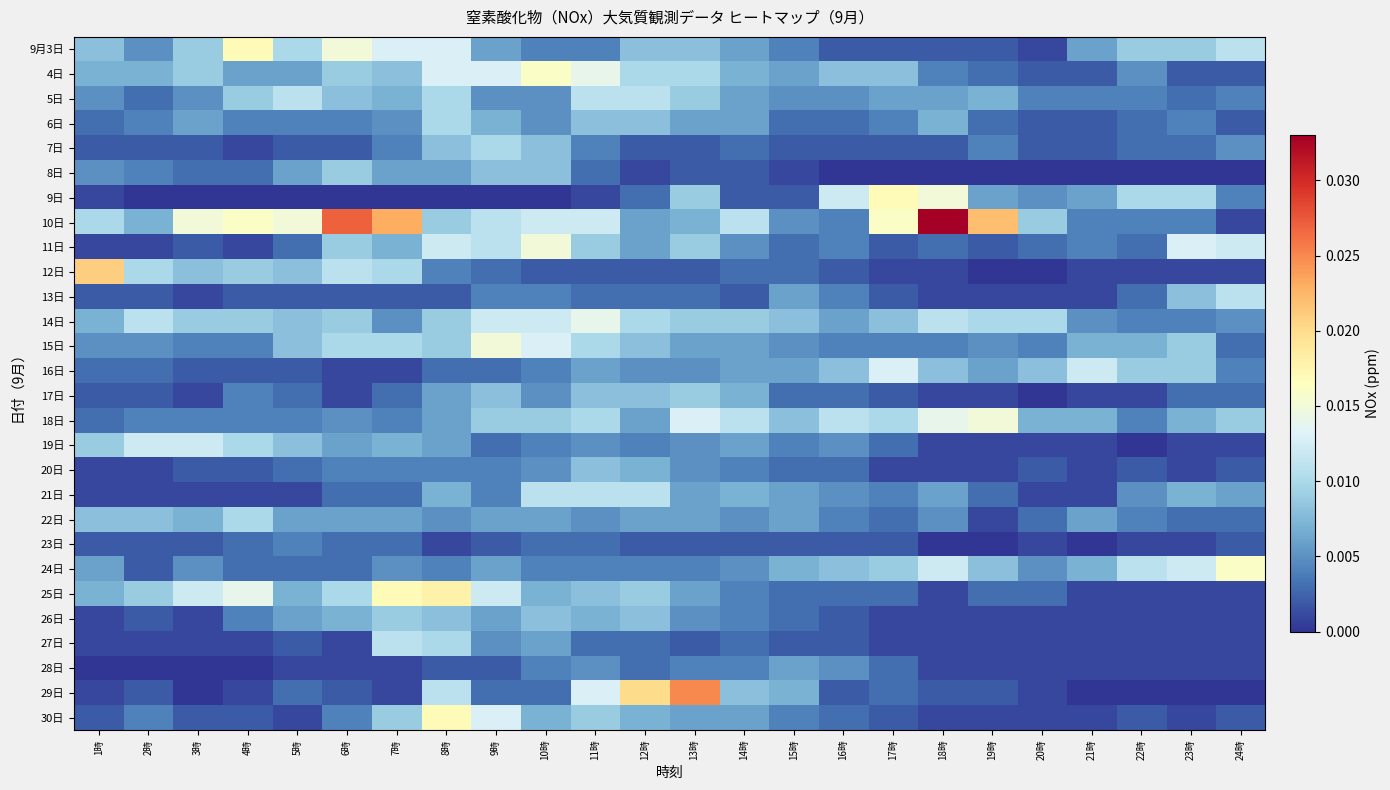

Reading right to left, list all the values displayed in this chart.

9月3日: 24時=0.0	23時=0.0	22時=0.0	21時=0.0	20時=0.0	19時=0.0	18時=0.0	17時=0.0	16時=0.0	15時=0.0	14時=0.0	13時=0.0	12時=0.0	11時=0.0	10時=0.0	9時=0.0	8時=0.0	7時=0.0	6時=0.0	5時=0.0	4時=0.0	3時=0.0	2時=0.0	1時=0.0
4日: 24時=0.0	23時=0.0	22時=0.0	21時=0.0	20時=0.0	19時=0.0	18時=0.0	17時=0.0	16時=0.0	15時=0.0	14時=0.0	13時=0.0	12時=0.0	11時=0.0	10時=0.0	9時=0.0	8時=0.0	7時=0.0	6時=0.0	5時=0.0	4時=0.0	3時=0.0	2時=0.0	1時=0.0
5日: 24時=0.0	23時=0.0	22時=0.0	21時=0.0	20時=0.0	19時=0.0	18時=0.0	17時=0.0	16時=0.0	15時=0.0	14時=0.0	13時=0.0	12時=0.0	11時=0.0	10時=0.0	9時=0.0	8時=0.0	7時=0.0	6時=0.0	5時=0.0	4時=0.0	3時=0.0	2時=0.0	1時=0.0
6日: 24時=0.0	23時=0.0	22時=0.0	21時=0.0	20時=0.0	19時=0.0	18時=0.0	17時=0.0	16時=0.0	15時=0.0	14時=0.0	13時=0.0	12時=0.0	11時=0.0	10時=0.0	9時=0.0	8時=0.0	7時=0.0	6時=0.0	5時=0.0	4時=0.0	3時=0.0	2時=0.0	1時=0.0
7日: 24時=0.0	23時=0.0	22時=0.0	21時=0.0	20時=0.0	19時=0.0	18時=0.0	17時=0.0	16時=0.0	15時=0.0	14時=0.0	13時=0.0	12時=0.0	11時=0.0	10時=0.0	9時=0.0	8時=0.0	7時=0.0	6時=0.0	5時=0.0	4時=0.0	3時=0.0	2時=0.0	1時=0.0
8日: 24時=0.0	23時=0.0	22時=0.0	21時=0.0	20時=0.0	19時=0.0	18時=0.0	17時=0.0	16時=0.0	15時=0.0	14時=0.0	13時=0.0	12時=0.0	11時=0.0	10時=0.0	9時=0.0	8時=0.0	7時=0.0	6時=0.0	5時=0.0	4時=0.0	3時=0.0	2時=0.0	1時=0.0
9日: 24時=0.0	23時=0.0	22時=0.0	21時=0.0	20時=0.0	19時=0.0	18時=0.0	17時=0.0	16時=0.0	15時=0.0	14時=0.0	13時=0.0	12時=0.0	11時=0.0	10時=0.0	9時=0.0	8時=0.0	7時=0.0	6時=0.0	5時=0.0	4時=0.0	3時=0.0	2時=0.0	1時=0.0
10日: 24時=0.0	23時=0.0	22時=0.0	21時=0.0	20時=0.0	19時=0.0	18時=0.0	17時=0.0	16時=0.0	15時=0.0	14時=0.0	13時=0.0	12時=0.0	11時=0.0	10時=0.0	9時=0.0	8時=0.0	7時=0.0	6時=0.0	5時=0.0	4時=0.0	3時=0.0	2時=0.0	1時=0.0
11日: 24時=0.0	23時=0.0	22時=0.0	21時=0.0	20時=0.0	19時=0.0	18時=0.0	17時=0.0	16時=0.0	15時=0.0	14時=0.0	13時=0.0	12時=0.0	11時=0.0	10時=0.0	9時=0.0	8時=0.0	7時=0.0	6時=0.0	5時=0.0	4時=0.0	3時=0.0	2時=0.0	1時=0.0
12日: 24時=0.0	23時=0.0	22時=0.0	21時=0.0	20時=0.0	19時=0.0	18時=0.0	17時=0.0	16時=0.0	15時=0.0	14時=0.0	13時=0.0	12時=0.0	11時=0.0	10時=0.0	9時=0.0	8時=0.0	7時=0.0	6時=0.0	5時=0.0	4時=0.0	3時=0.0	2時=0.0	1時=0.0
13日: 24時=0.0	23時=0.0	22時=0.0	21時=0.0	20時=0.0	19時=0.0	18時=0.0	17時=0.0	16時=0.0	15時=0.0	14時=0.0	13時=0.0	12時=0.0	11時=0.0	10時=0.0	9時=0.0	8時=0.0	7時=0.0	6時=0.0	5時=0.0	4時=0.0	3時=0.0	2時=0.0	1時=0.0
14日: 24時=0.0	23時=0.0	22時=0.0	21時=0.0	20時=0.0	19時=0.0	18時=0.0	17時=0.0	16時=0.0	15時=0.0	14時=0.0	13時=0.0	12時=0.0	11時=0.0	10時=0.0	9時=0.0	8時=0.0	7時=0.0	6時=0.0	5時=0.0	4時=0.0	3時=0.0	2時=0.0	1時=0.0
15日: 24時=0.0	23時=0.0	22時=0.0	21時=0.0	20時=0.0	19時=0.0	18時=0.0	17時=0.0	16時=0.0	15時=0.0	14時=0.0	13時=0.0	12時=0.0	11時=0.0	10時=0.0	9時=0.0	8時=0.0	7時=0.0	6時=0.0	5時=0.0	4時=0.0	3時=0.0	2時=0.0	1時=0.0
16日: 24時=0.0	23時=0.0	22時=0.0	21時=0.0	20時=0.0	19時=0.0	18時=0.0	17時=0.0	16時=0.0	15時=0.0	14時=0.0	13時=0.0	12時=0.0	11時=0.0	10時=0.0	9時=0.0	8時=0.0	7時=0.0	6時=0.0	5時=0.0	4時=0.0	3時=0.0	2時=0.0	1時=0.0
17日: 24時=0.0	23時=0.0	22時=0.0	21時=0.0	20時=0.0	19時=0.0	18時=0.0	17時=0.0	16時=0.0	15時=0.0	14時=0.0	13時=0.0	12時=0.0	11時=0.0	10時=0.0	9時=0.0	8時=0.0	7時=0.0	6時=0.0	5時=0.0	4時=0.0	3時=0.0	2時=0.0	1時=0.0
18日: 24時=0.0	23時=0.0	22時=0.0	21時=0.0	20時=0.0	19時=0.0	18時=0.0	17時=0.0	16時=0.0	15時=0.0	14時=0.0	13時=0.0	12時=0.0	11時=0.0	10時=0.0	9時=0.0	8時=0.0	7時=0.0	6時=0.0	5時=0.0	4時=0.0	3時=0.0	2時=0.0	1時=0.0
19日: 24時=0.0	23時=0.0	22時=0.0	21時=0.0	20時=0.0	19時=0.0	18時=0.0	17時=0.0	16時=0.0	15時=0.0	14時=0.0	13時=0.0	12時=0.0	11時=0.0	10時=0.0	9時=0.0	8時=0.0	7時=0.0	6時=0.0	5時=0.0	4時=0.0	3時=0.0	2時=0.0	1時=0.0
20日: 24時=0.0	23時=0.0	22時=0.0	21時=0.0	20時=0.0	19時=0.0	18時=0.0	17時=0.0	16時=0.0	15時=0.0	14時=0.0	13時=0.0	12時=0.0	11時=0.0	10時=0.0	9時=0.0	8時=0.0	7時=0.0	6時=0.0	5時=0.0	4時=0.0	3時=0.0	2時=0.0	1時=0.0
21日: 24時=0.0	23時=0.0	22時=0.0	21時=0.0	20時=0.0	19時=0.0	18時=0.0	17時=0.0	16時=0.0	15時=0.0	14時=0.0	13時=0.0	12時=0.0	11時=0.0	10時=0.0	9時=0.0	8時=0.0	7時=0.0	6時=0.0	5時=0.0	4時=0.0	3時=0.0	2時=0.0	1時=0.0
22日: 24時=0.0	23時=0.0	22時=0.0	21時=0.0	20時=0.0	19時=0.0	18時=0.0	17時=0.0	16時=0.0	15時=0.0	14時=0.0	13時=0.0	12時=0.0	11時=0.0	10時=0.0	9時=0.0	8時=0.0	7時=0.0	6時=0.0	5時=0.0	4時=0.0	3時=0.0	2時=0.0	1時=0.0
23日: 24時=0.0	23時=0.0	22時=0.0	21時=0.0	20時=0.0	19時=0.0	18時=0.0	17時=0.0	16時=0.0	15時=0.0	14時=0.0	13時=0.0	12時=0.0	11時=0.0	10時=0.0	9時=0.0	8時=0.0	7時=0.0	6時=0.0	5時=0.0	4時=0.0	3時=0.0	2時=0.0	1時=0.0
24日: 24時=0.0	23時=0.0	22時=0.0	21時=0.0	20時=0.0	19時=0.0	18時=0.0	17時=0.0	16時=0.0	15時=0.0	14時=0.0	13時=0.0	12時=0.0	11時=0.0	10時=0.0	9時=0.0	8時=0.0	7時=0.0	6時=0.0	5時=0.0	4時=0.0	3時=0.0	2時=0.0	1時=0.0
25日: 24時=0.0	23時=0.0	22時=0.0	21時=0.0	20時=0.0	19時=0.0	18時=0.0	17時=0.0	16時=0.0	15時=0.0	14時=0.0	13時=0.0	12時=0.0	11時=0.0	10時=0.0	9時=0.0	8時=0.0	7時=0.0	6時=0.0	5時=0.0	4時=0.0	3時=0.0	2時=0.0	1時=0.0
26日: 24時=0.0	23時=0.0	22時=0.0	21時=0.0	20時=0.0	19時=0.0	18時=0.0	17時=0.0	16時=0.0	15時=0.0	14時=0.0	13時=0.0	12時=0.0	11時=0.0	10時=0.0	9時=0.0	8時=0.0	7時=0.0	6時=0.0	5時=0.0	4時=0.0	3時=0.0	2時=0.0	1時=0.0
27日: 24時=0.0	23時=0.0	22時=0.0	21時=0.0	20時=0.0	19時=0.0	18時=0.0	17時=0.0	16時=0.0	15時=0.0	14時=0.0	13時=0.0	12時=0.0	11時=0.0	10時=0.0	9時=0.0	8時=0.0	7時=0.0	6時=0.0	5時=0.0	4時=0.0	3時=0.0	2時=0.0	1時=0.0
28日: 24時=0.0	23時=0.0	22時=0.0	21時=0.0	20時=0.0	19時=0.0	18時=0.0	17時=0.0	16時=0.0	15時=0.0	14時=0.0	13時=0.0	12時=0.0	11時=0.0	10時=0.0	9時=0.0	8時=0.0	7時=0.0	6時=0.0	5時=0.0	4時=0.0	3時=0.0	2時=0.0	1時=0.0
29日: 24時=0.0	23時=0.0	22時=0.0	21時=0.0	20時=0.0	19時=0.0	18時=0.0	17時=0.0	16時=0.0	15時=0.0	14時=0.0	13時=0.0	12時=0.0	11時=0.0	10時=0.0	9時=0.0	8時=0.0	7時=0.0	6時=0.0	5時=0.0	4時=0.0	3時=0.0	2時=0.0	1時=0.0
30日: 24時=0.0	23時=0.0	22時=0.0	21時=0.0	20時=0.0	19時=0.0	18時=0.0	17時=0.0	16時=0.0	15時=0.0	14時=0.0	13時=0.0	12時=0.0	11時=0.0	10時=0.0	9時=0.0	8時=0.0	7時=0.0	6時=0.0	5時=0.0	4時=0.0	3時=0.0	2時=0.0	1時=0.0